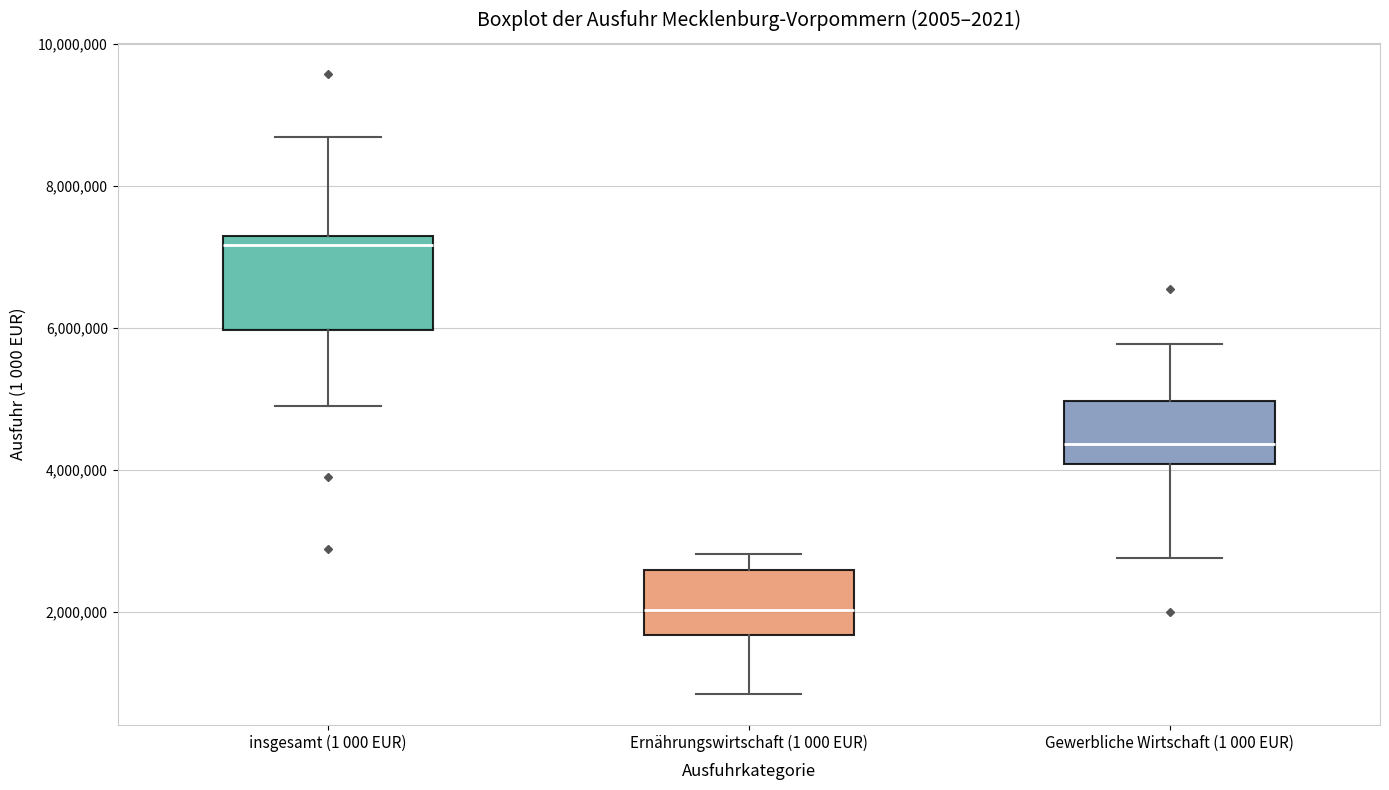

Which box has the lowest median line?

Ernährungswirtschaft (1 000 EUR)